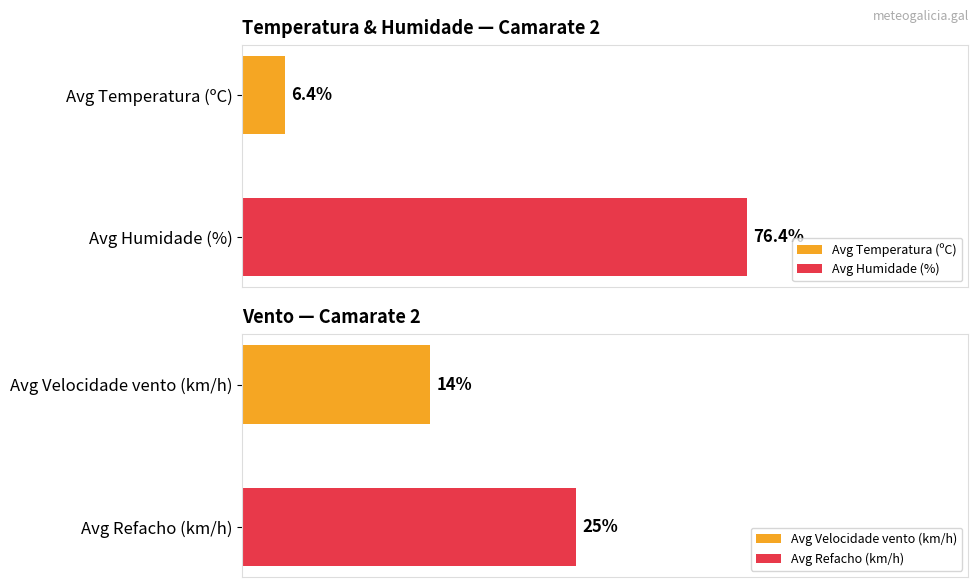

Does the chart contain any negative values?

No